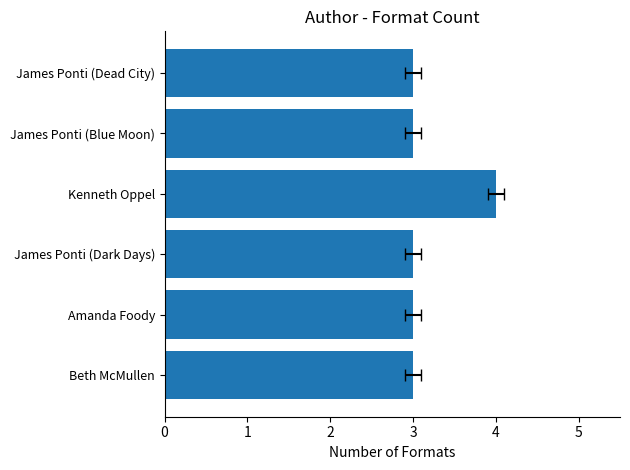

How many values exceed 3?

1